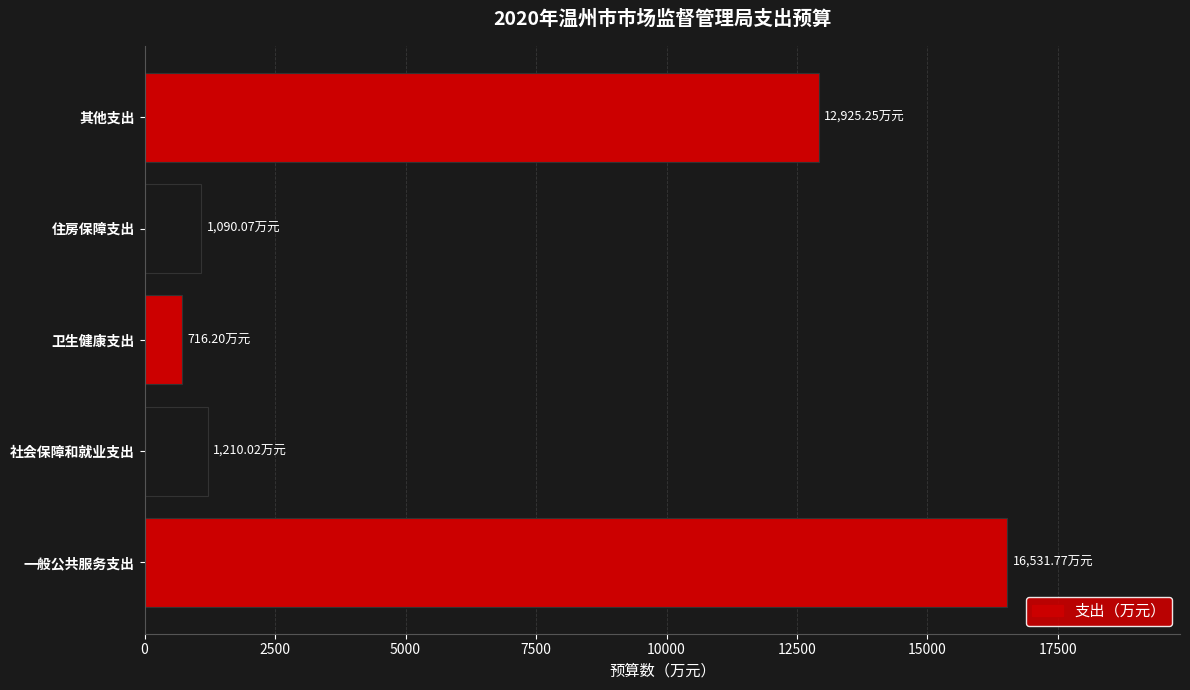

What is the smallest value displayed?

716.2